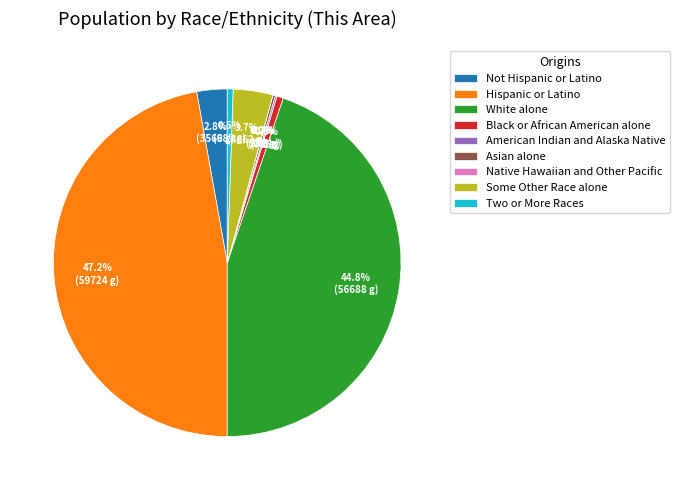

Does Some Other Race alone account for over 50% of the chart?

No